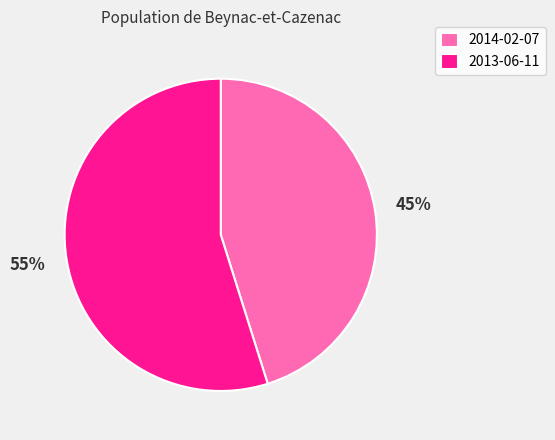

How many segments does this pie chart have?

2